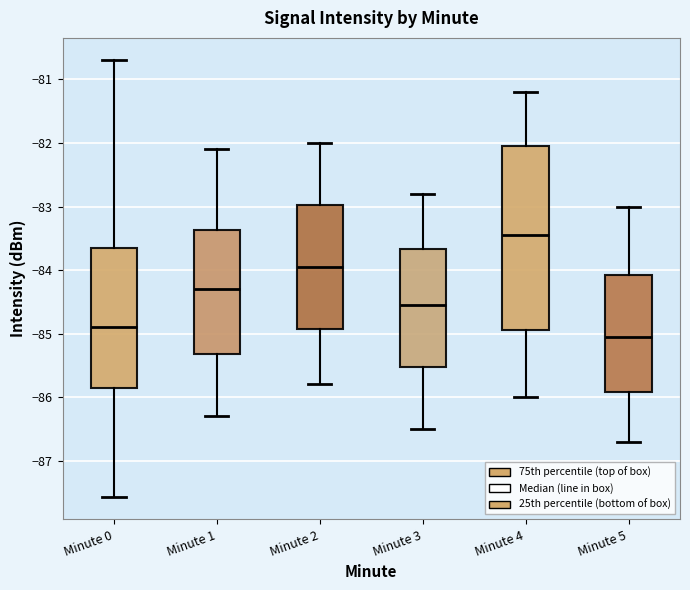

Reading left to right, read every box against the y-axis: the position of its median line, the range the box covers, and the ends of its whiskers. The values are not printed on the chart, so give them approximately, as read against the axis.

Minute 0: median -84.9, box -85.8 to -83.7, whiskers -87.6 to -80.7
Minute 1: median -84.3, box -85.3 to -83.4, whiskers -86.3 to -82.1
Minute 2: median -83.9, box -84.9 to -83.0, whiskers -85.8 to -82.0
Minute 3: median -84.5, box -85.5 to -83.7, whiskers -86.5 to -82.8
Minute 4: median -83.4, box -84.9 to -82.0, whiskers -86.0 to -81.2
Minute 5: median -85.0, box -85.9 to -84.1, whiskers -86.7 to -83.0